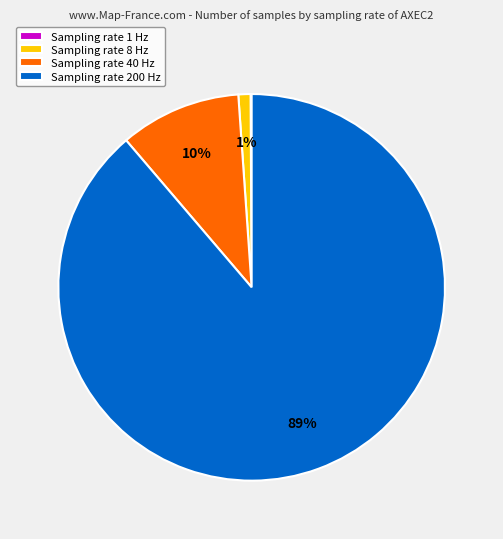

To the nearest percent, what is the combined percentage of Sampling rate 8 Hz and Sampling rate 200 Hz?

90%